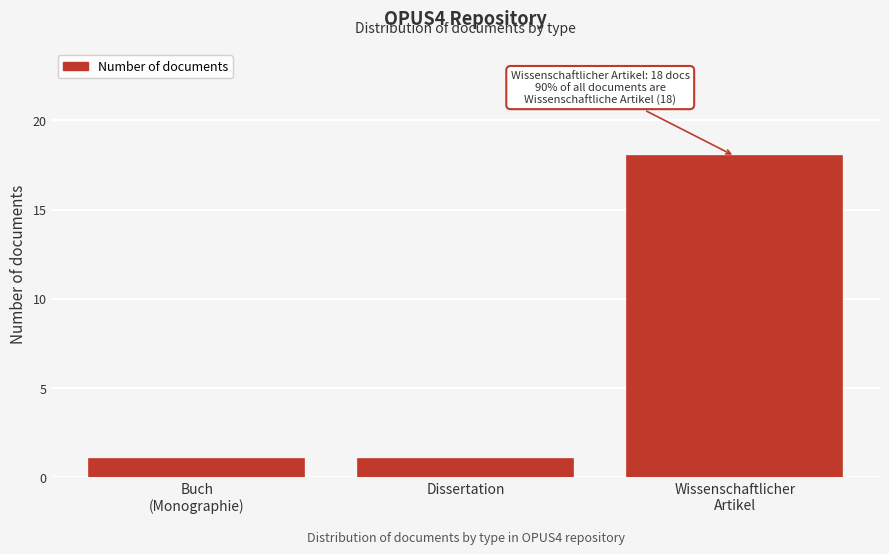

Reading left to right, what are all the values shown in this chart?

1	1	18